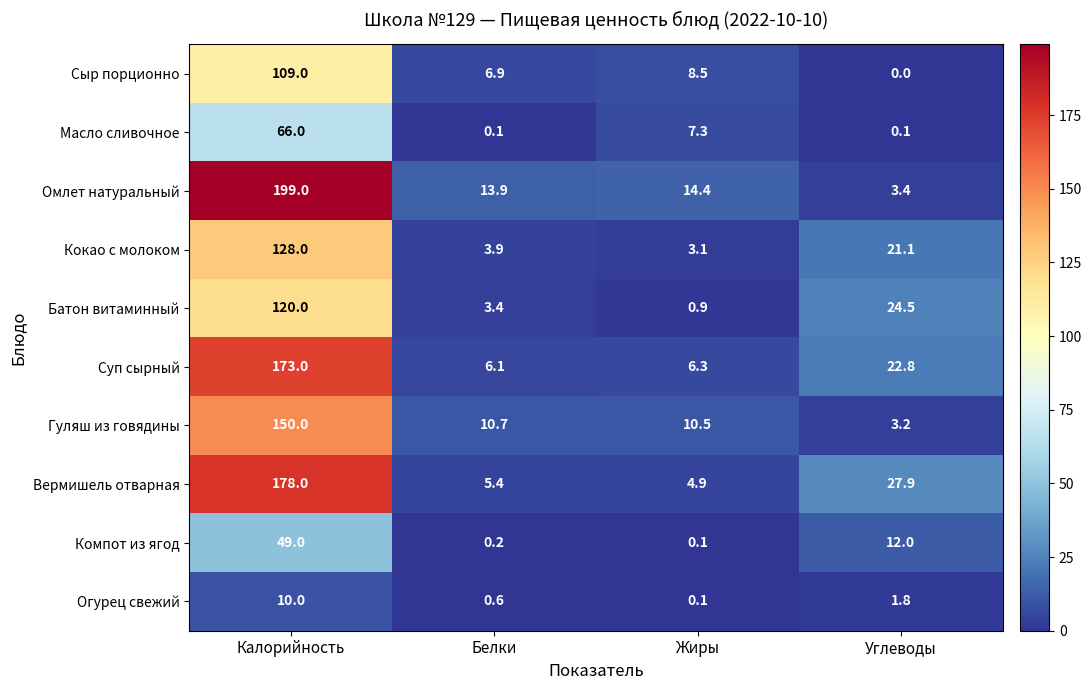

Which label corresponds to the largest value in the chart?

Калорийность